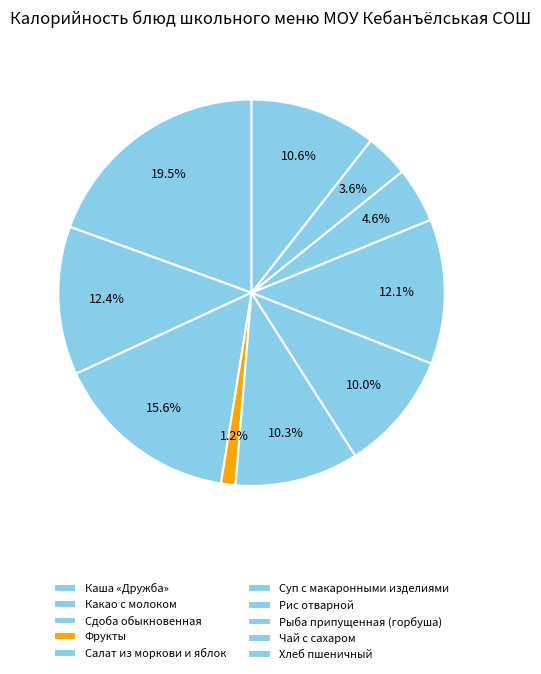

Which category has the smallest portion of the pie?

фрукты